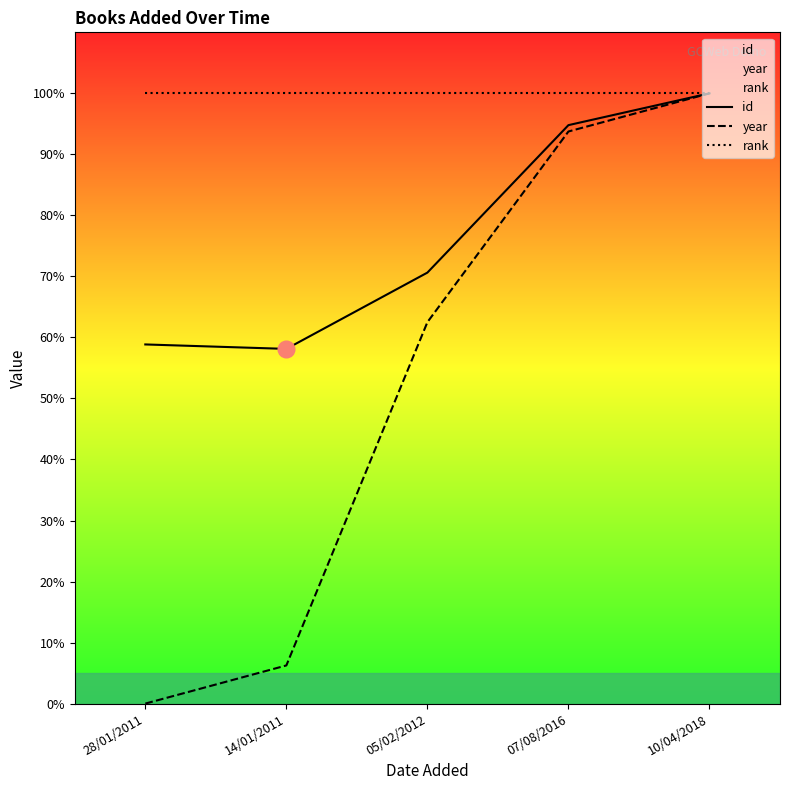

Which series changed the most between 14/01/2011 and 07/08/2016?

year